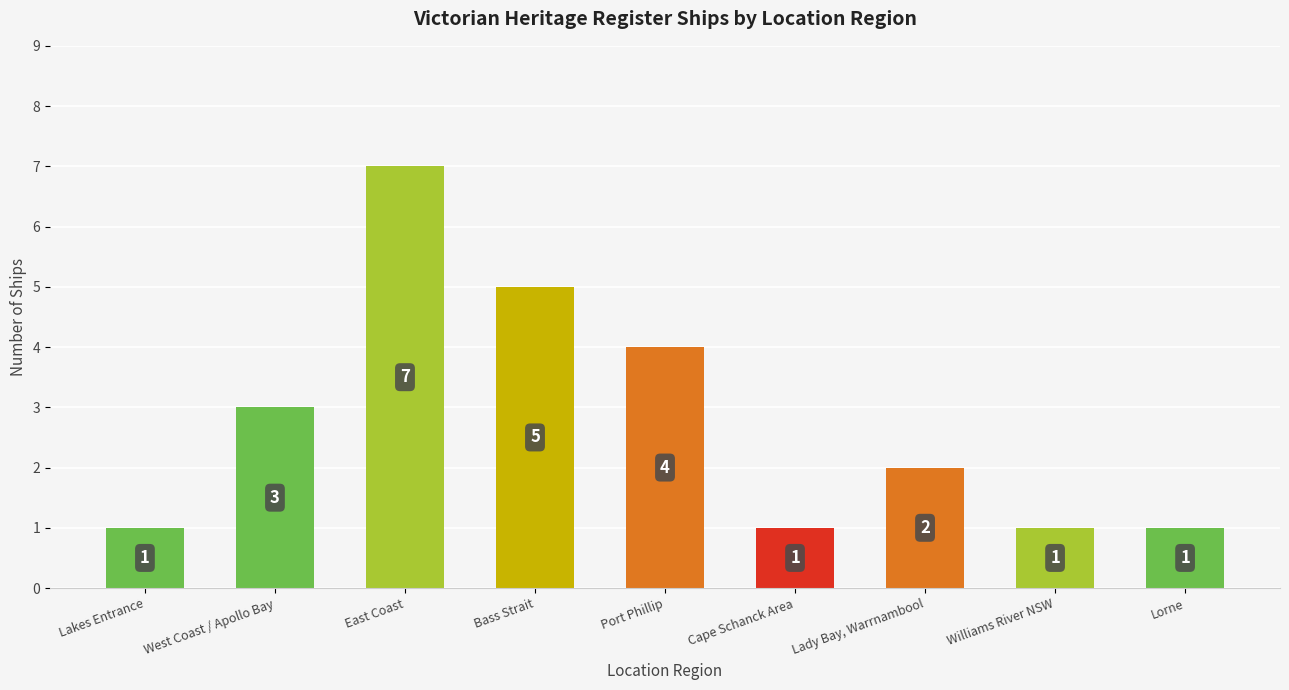

How many bars are there in total?

9